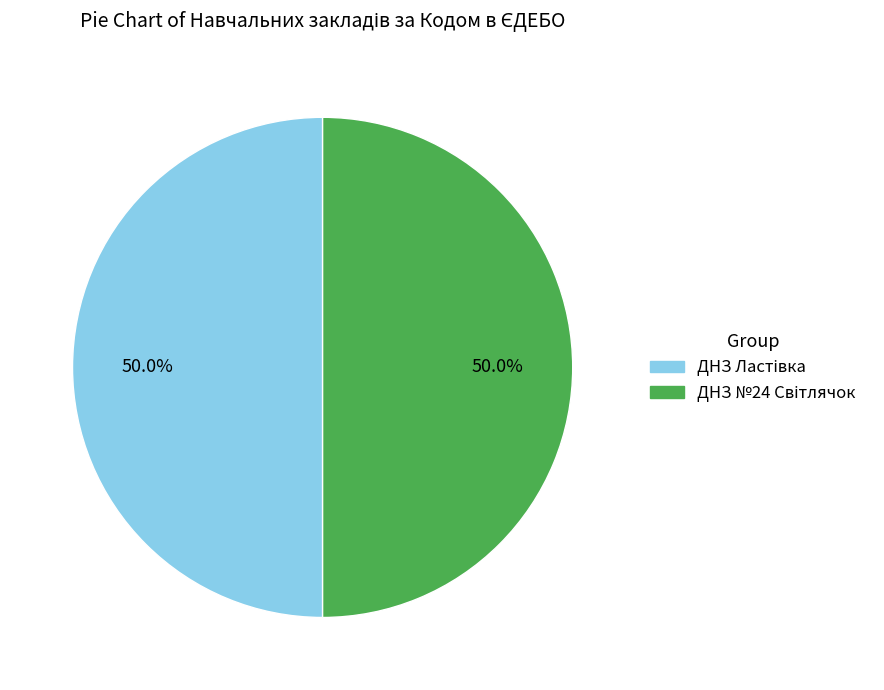

Does ДНЗ №24 Світлячок represent more than half of the total?

Yes